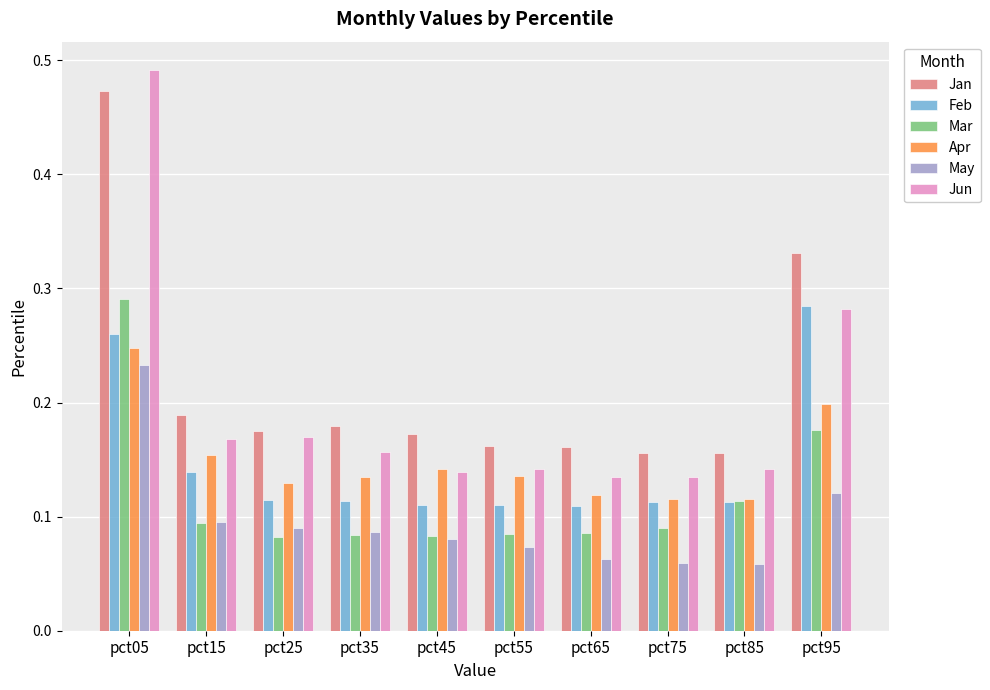

What is the sum of the Mar values at pct35 and pct05?

0.4